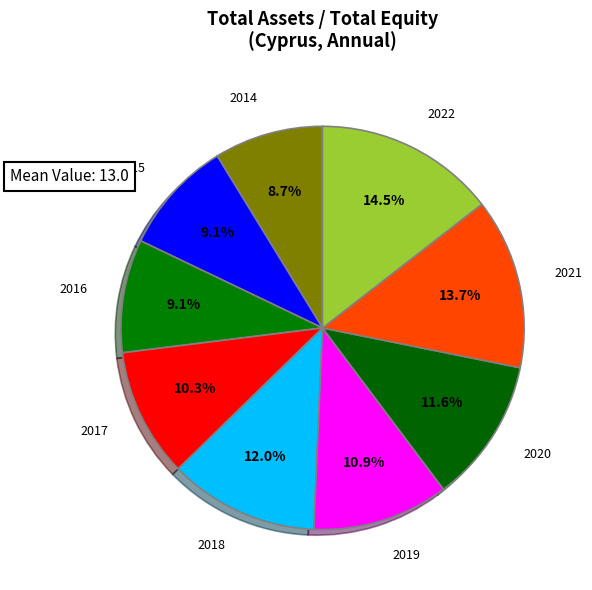

Combined, what portion of the pie is 2020 and 2021?

25.3%